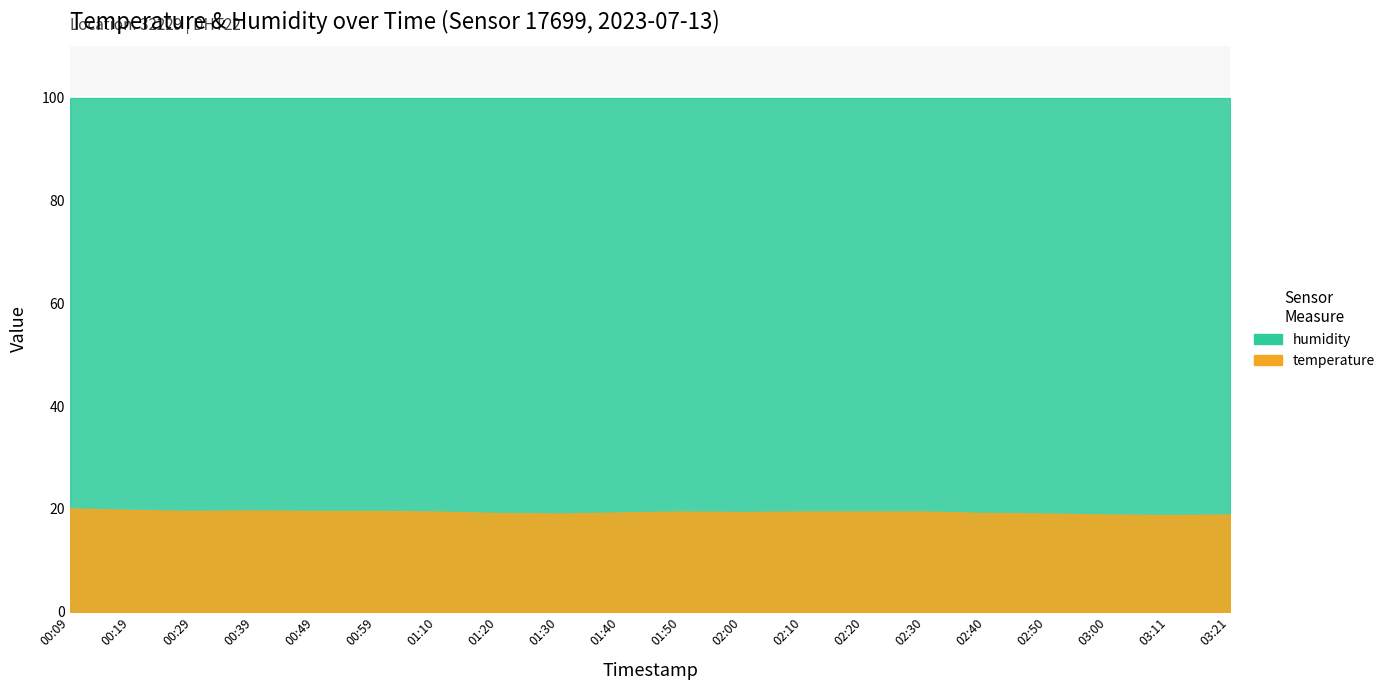

At how many categories does at least one series exceed 23?

20